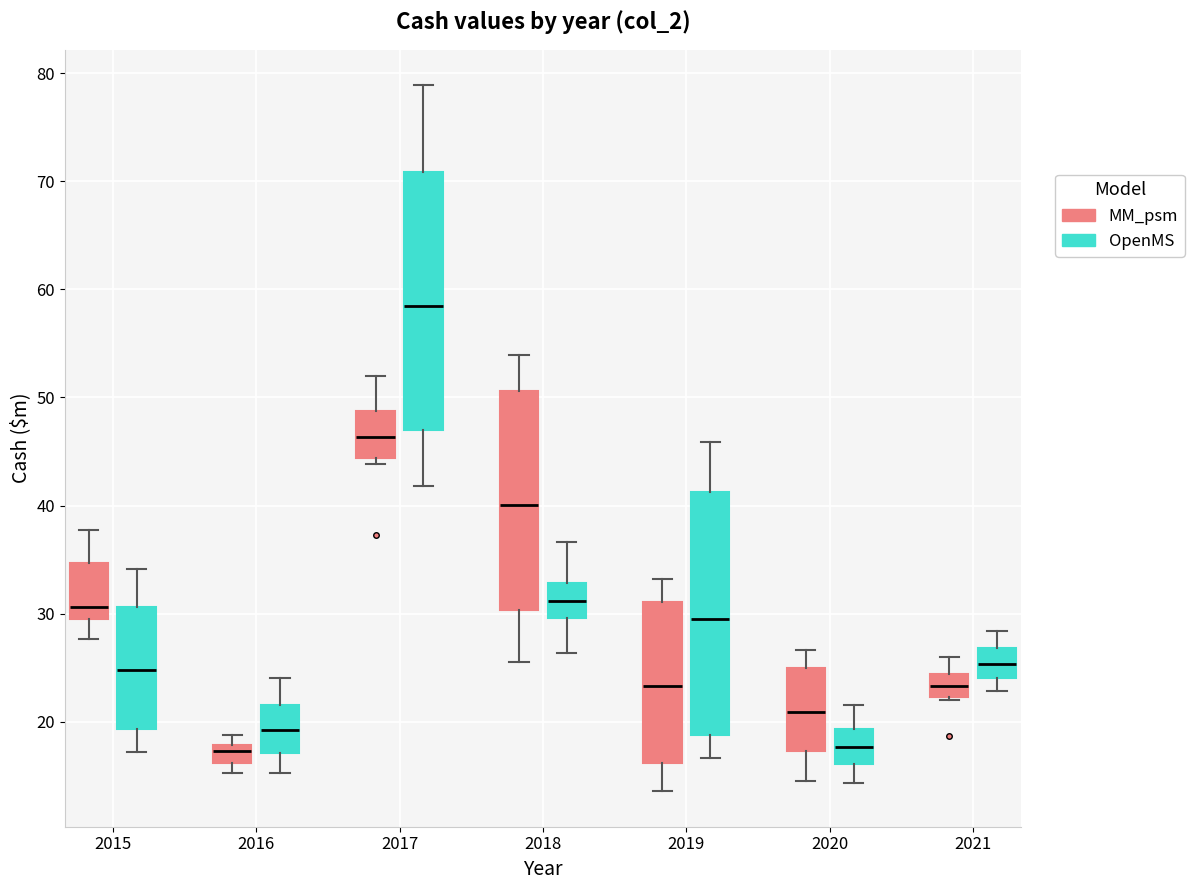

Comparing the boxes themselves (not the whiskers), which one is the tallest?

2017 (OpenMS)